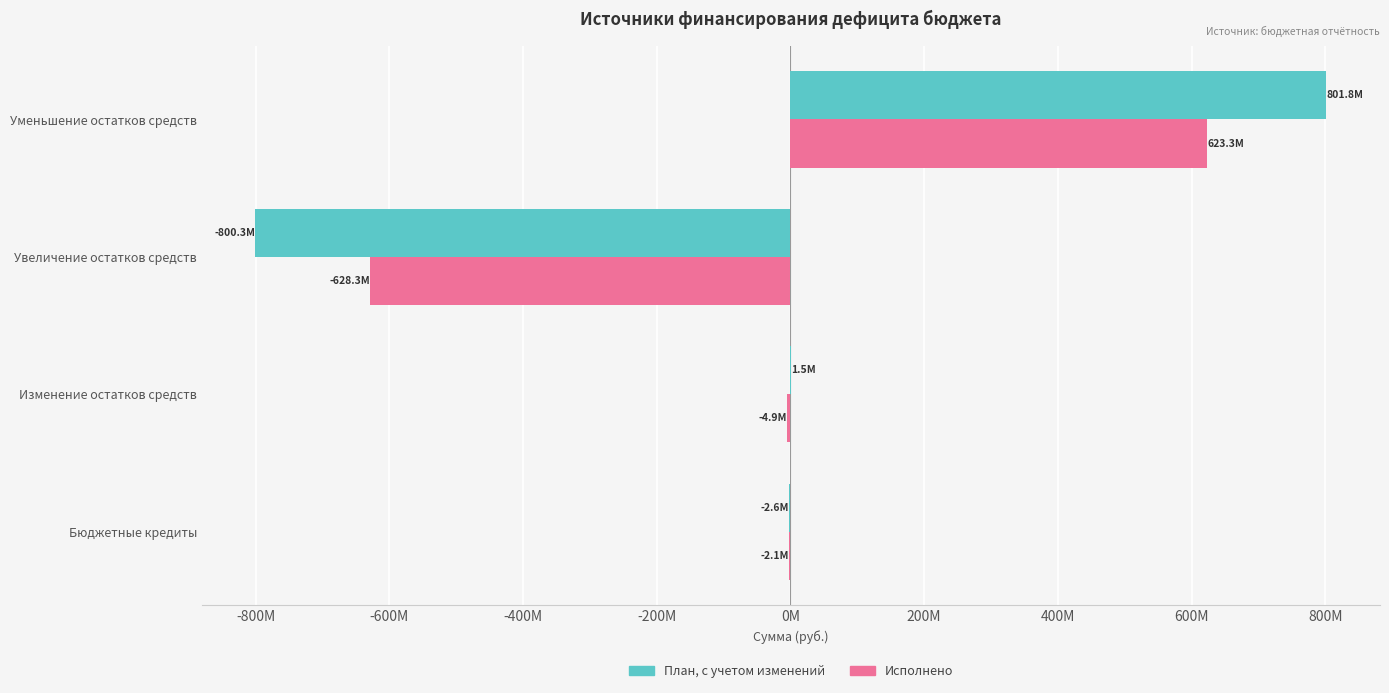

What are all the series names shown in the legend?

План, с учетом изменений, Исполнено